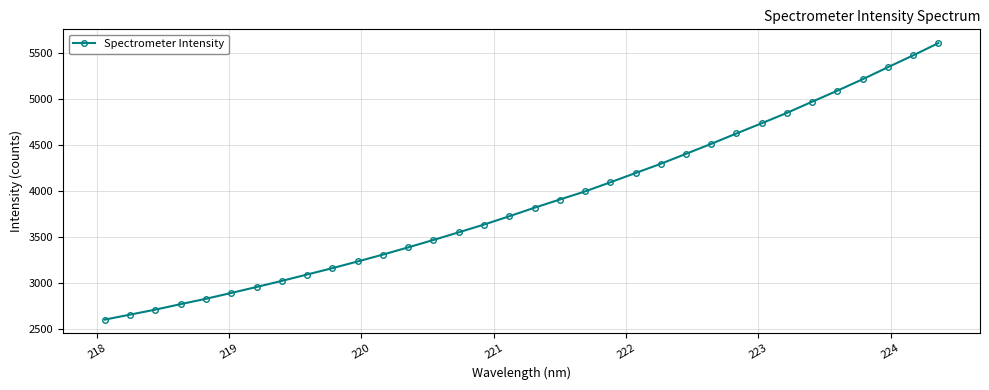

How many categories are shown in the chart?

34